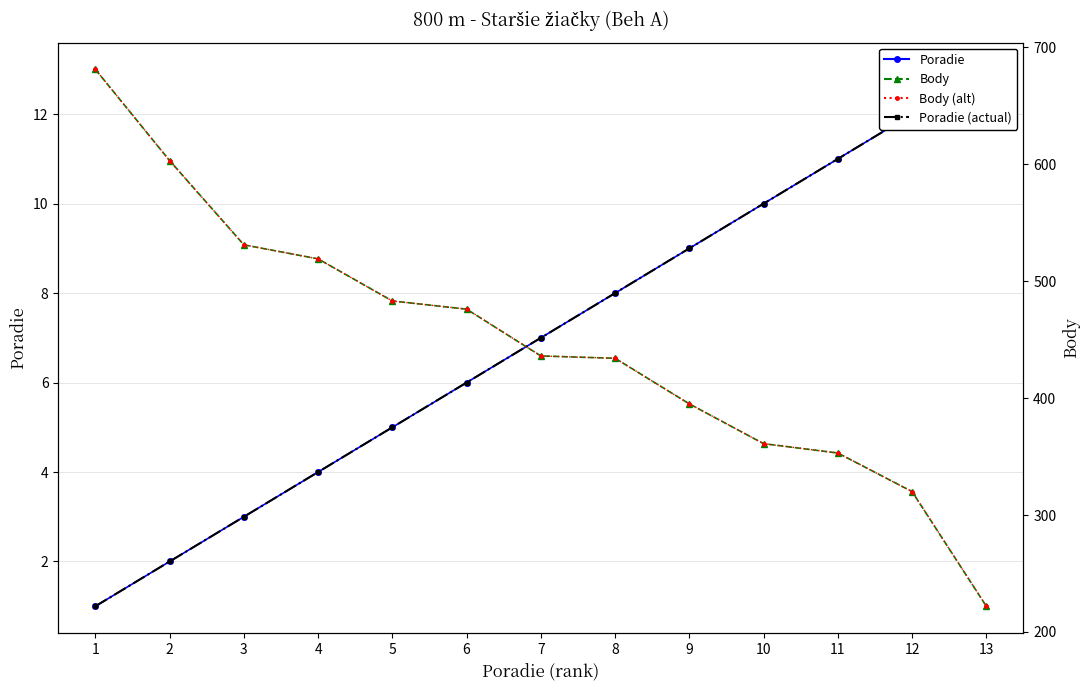

Read the Poradie (actual) value at 4.

4